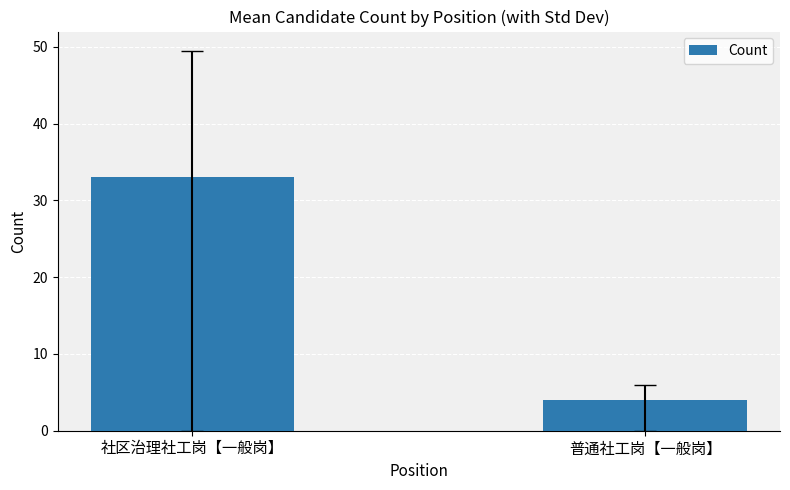

Are the bars grouped side by side (vs. stacked)?

No